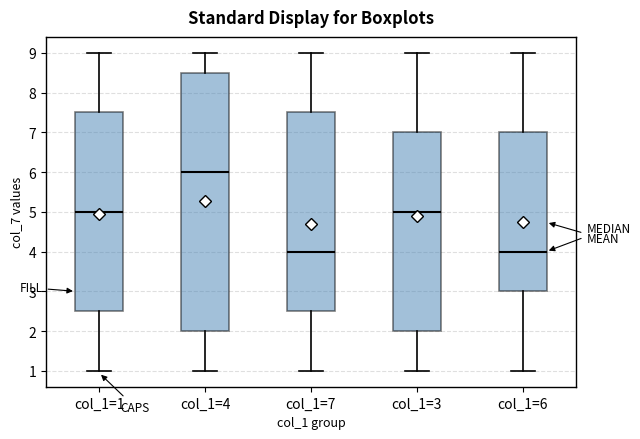

Reading left to right, transcribe this box plot: for each box, give where its median line is, the range the box spans, and where its two whiskers end, as read against the y-axis. The values are not printed on the chart, so give them approximately, as read against the axis.

col_1=1: median 5.0, box 2.5 to 7.5, whiskers 1.0 to 9.0
col_1=4: median 6.0, box 2.0 to 8.5, whiskers 1.0 to 9.0
col_1=7: median 4.0, box 2.5 to 7.5, whiskers 1.0 to 9.0
col_1=3: median 5.0, box 2.0 to 7.0, whiskers 1.0 to 9.0
col_1=6: median 4.0, box 3.0 to 7.0, whiskers 1.0 to 9.0